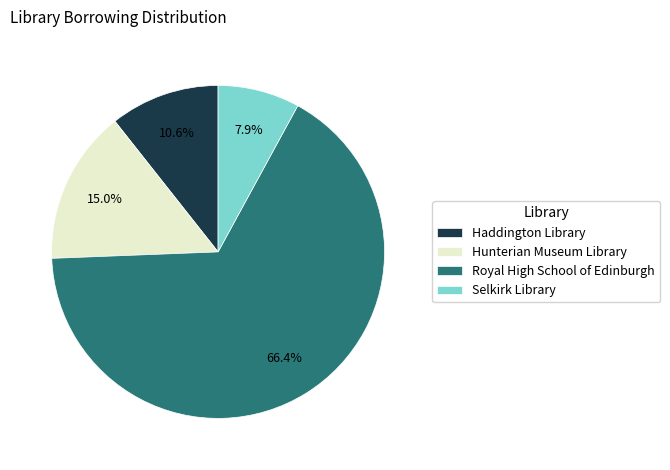

How many slices are in this pie chart?

4